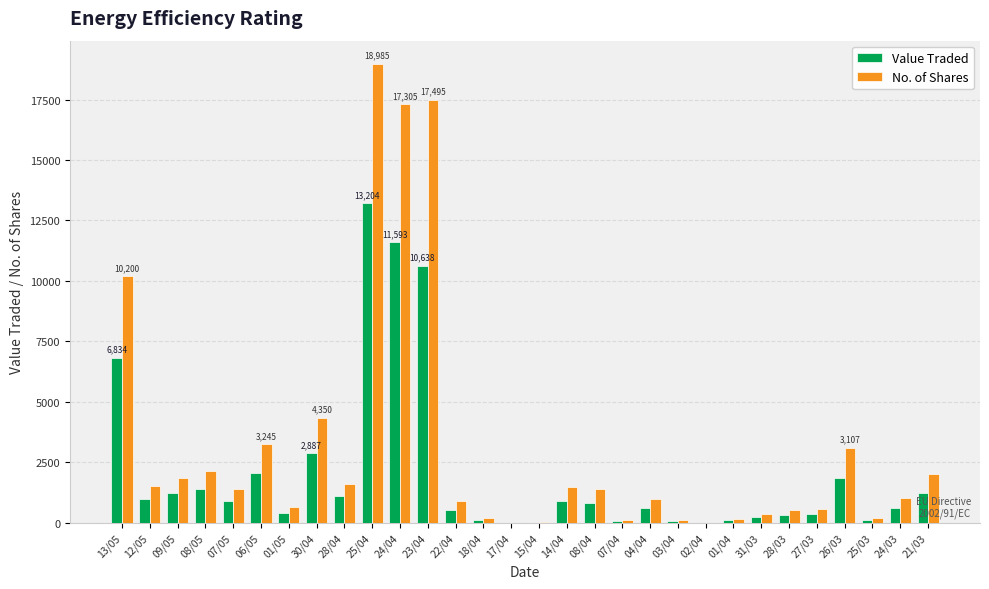

What are all the series names shown in the legend?

Value Traded, No. of Shares